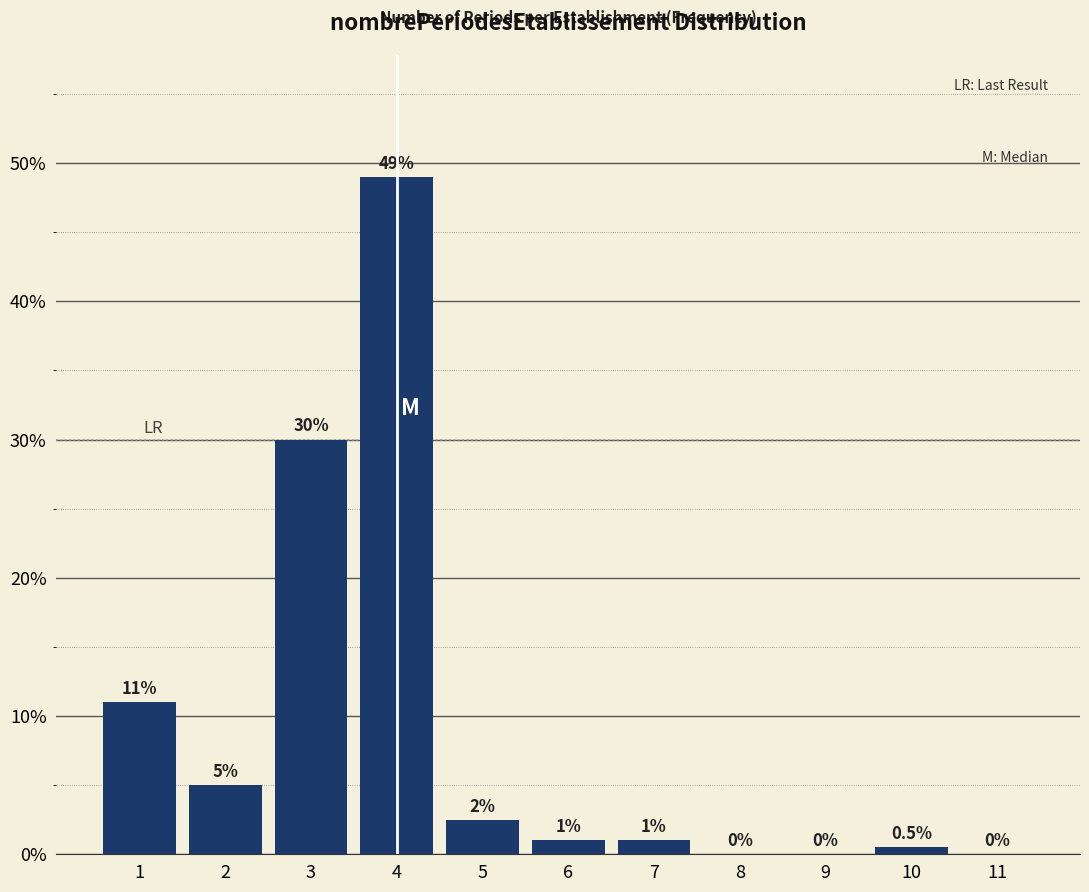

Reading right to left, what are all the values shown in this chart?

11=0.0	10=0.5	9=0.0	8=0.0	7=1.0	6=1.0	5=2.5	4=49.0	3=30.0	2=5.0	1=11.0